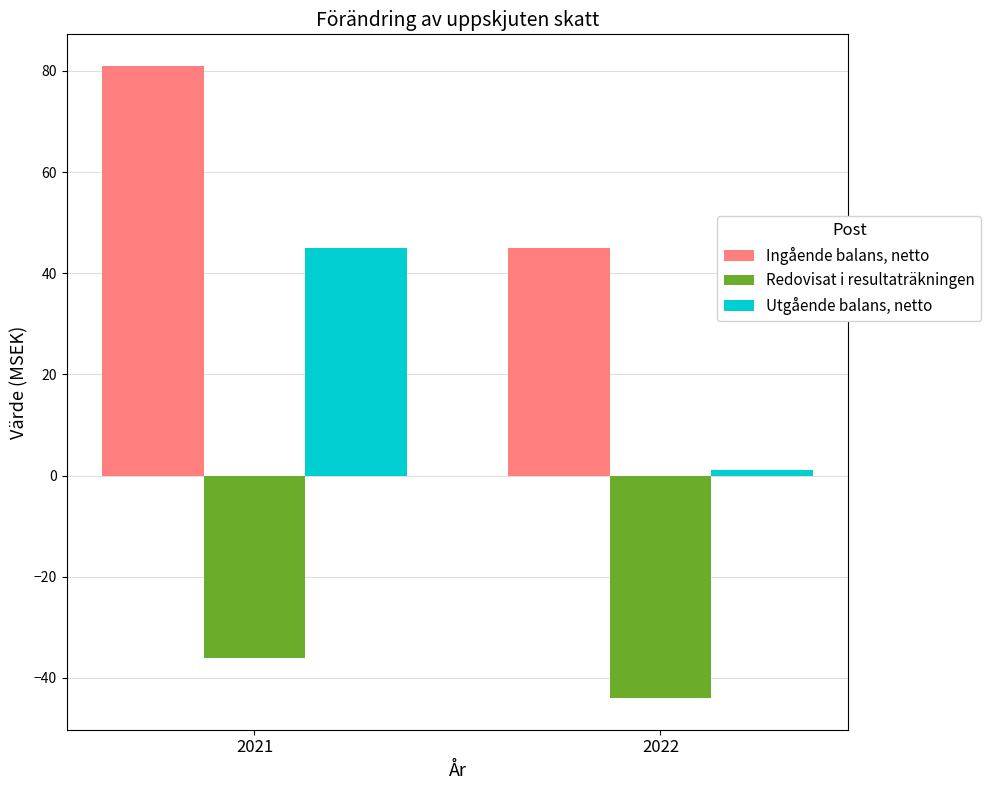

Is the value of Utgående balans, netto at 2021 greater than the value of Ingående balans, netto at 2021?

No